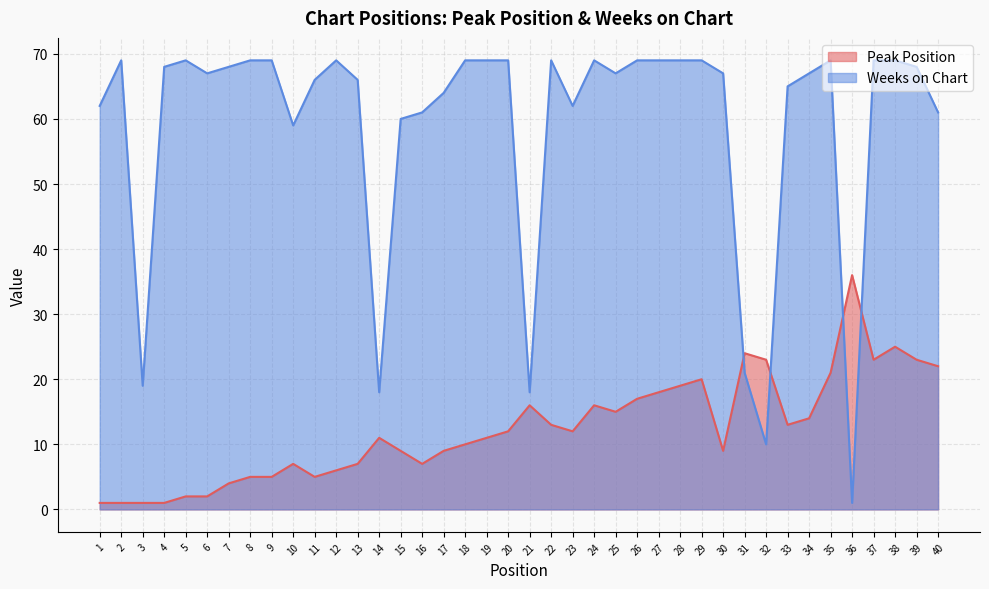

What is the highest value of the Peak Position series?

36